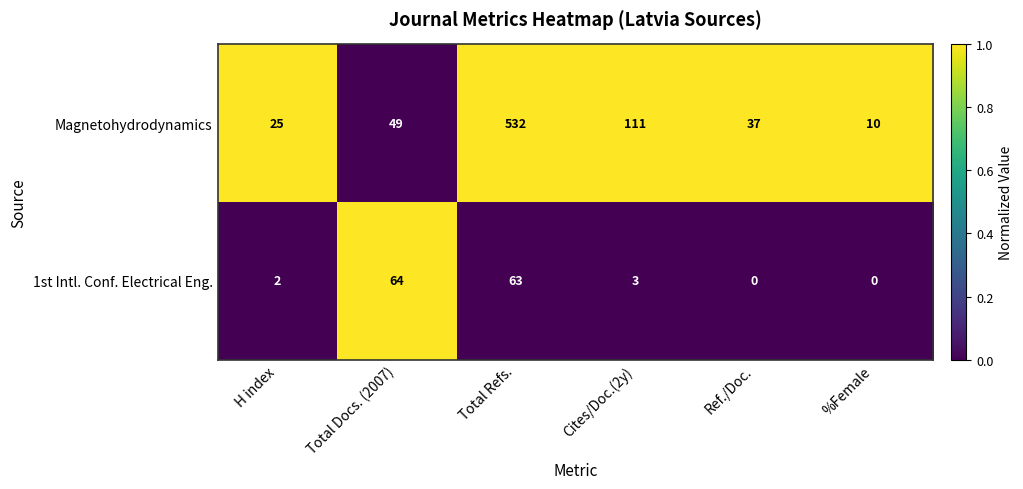

True or false: Magnetohydrodynamics has a value of 25 at H index.

True